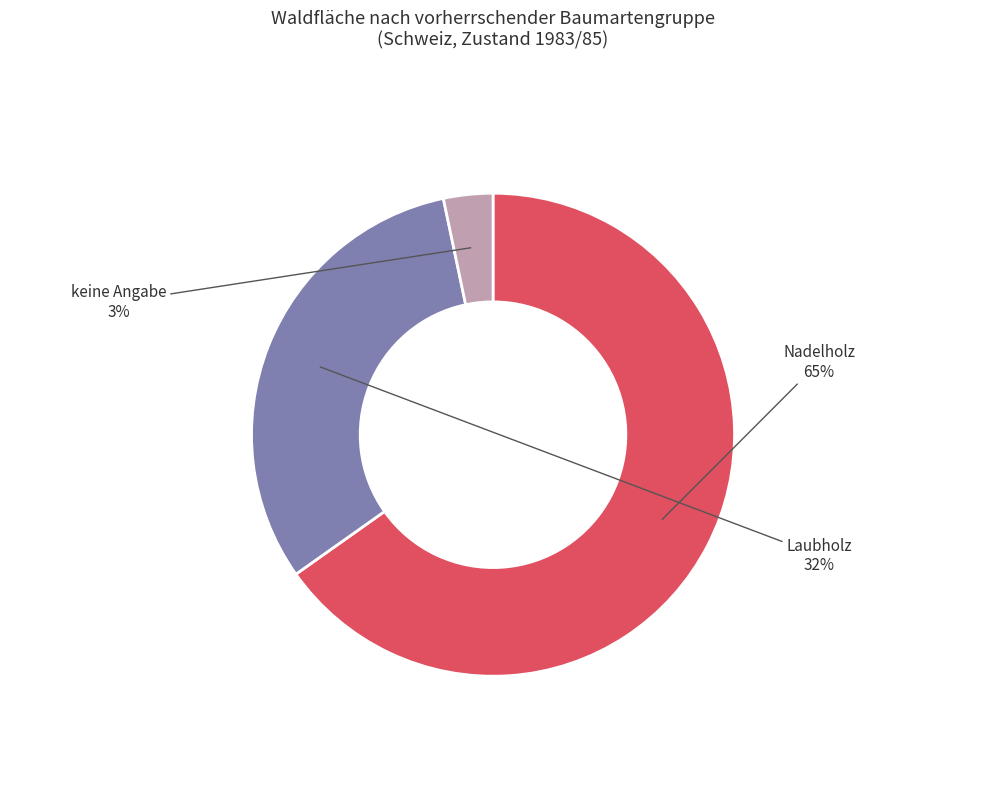

How many segments does this pie chart have?

3